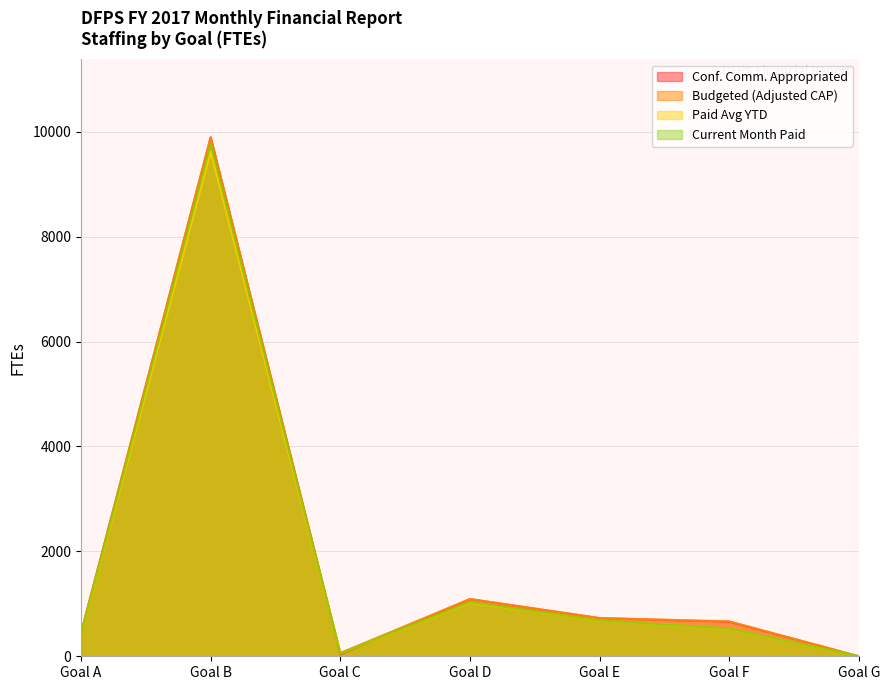

True or false: Budgeted (Adjusted CAP) and Paid Avg YTD intersect in this chart.

False